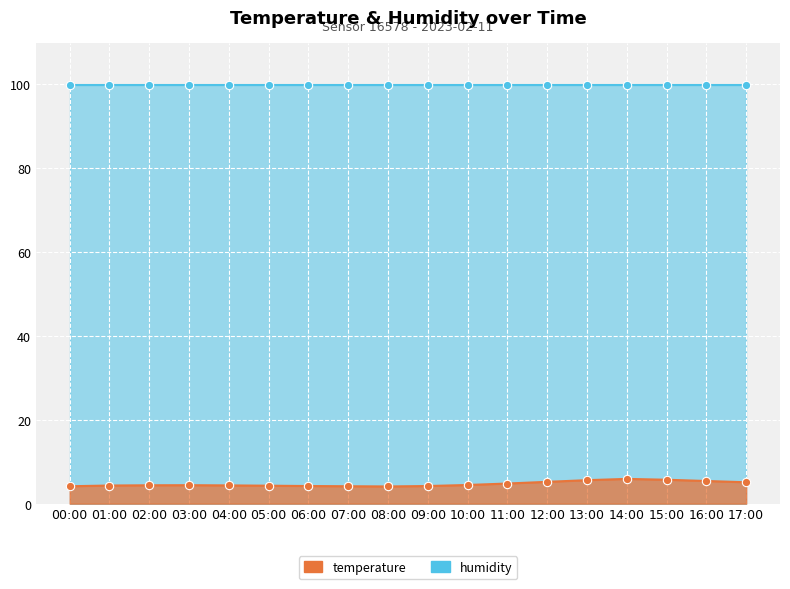

At which category does the chart reach its minimum across all series?

08:00